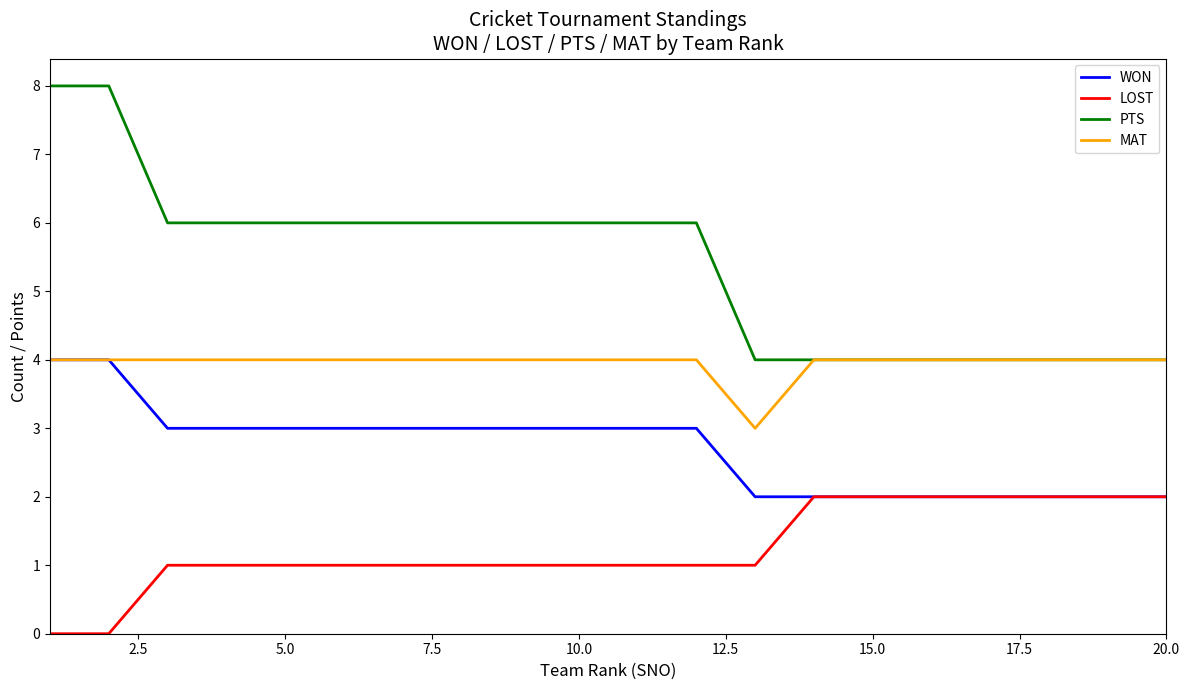

What is the greatest value displayed?

8